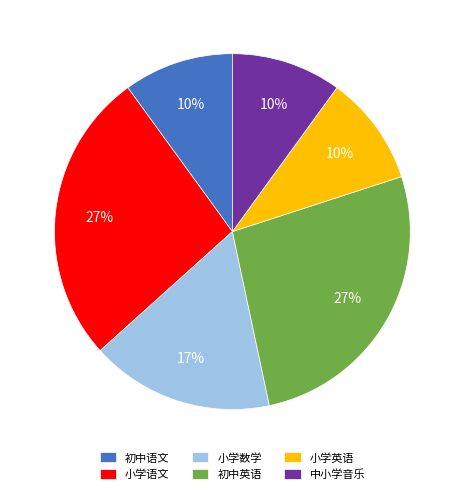

Is the sum of 初中语文 and 小学英语 greater than half?

No